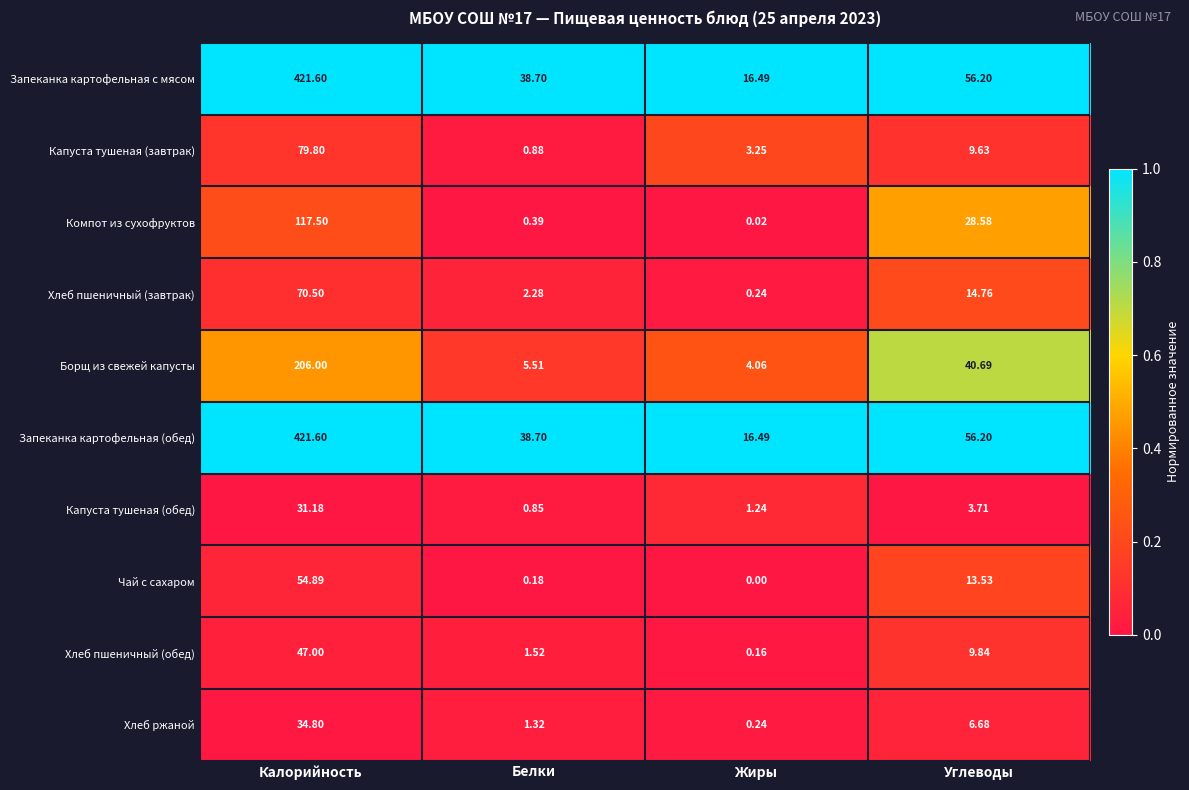

Where does the Чай с сахаром series first go above 13?

Калорийность